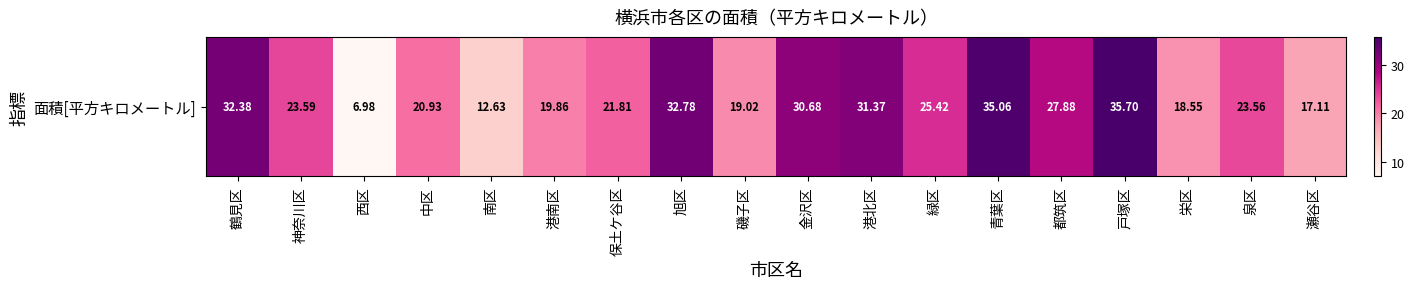

How many data points are less than 23?

8